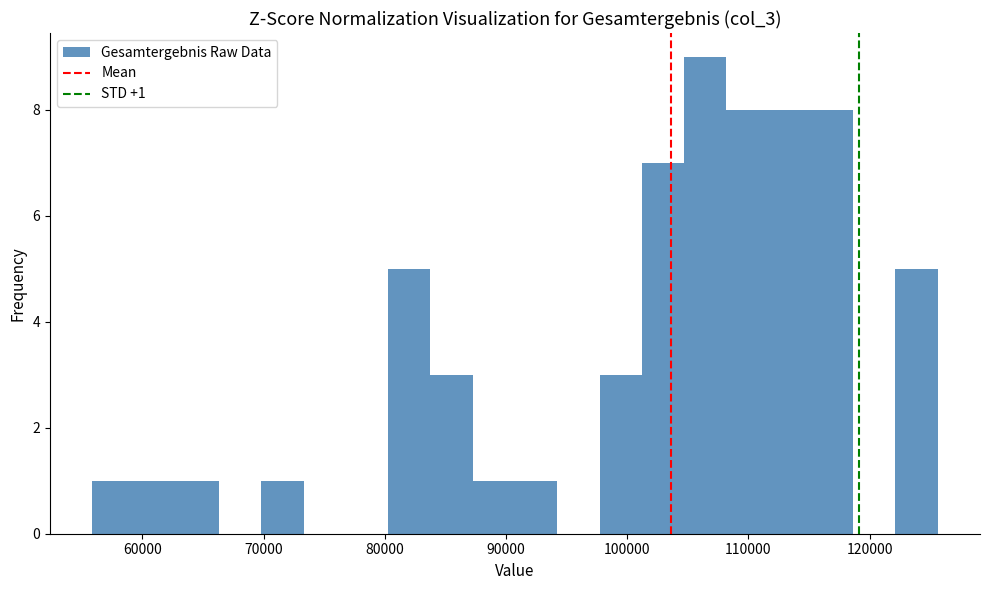

Read against the x-axis, roughly where is the centre of the tallest bar?

106000